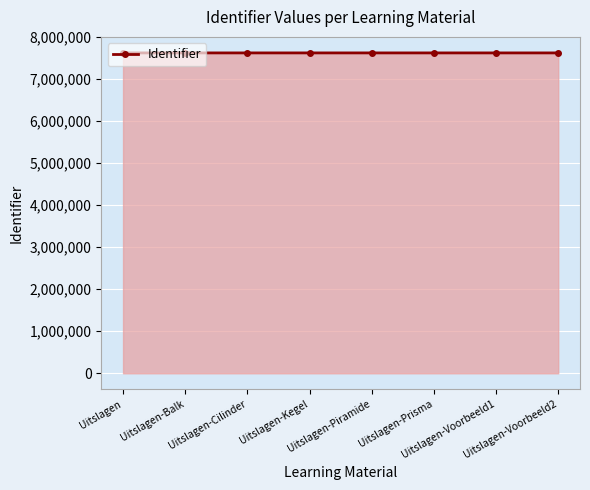

What is the sum of all values?

60964288